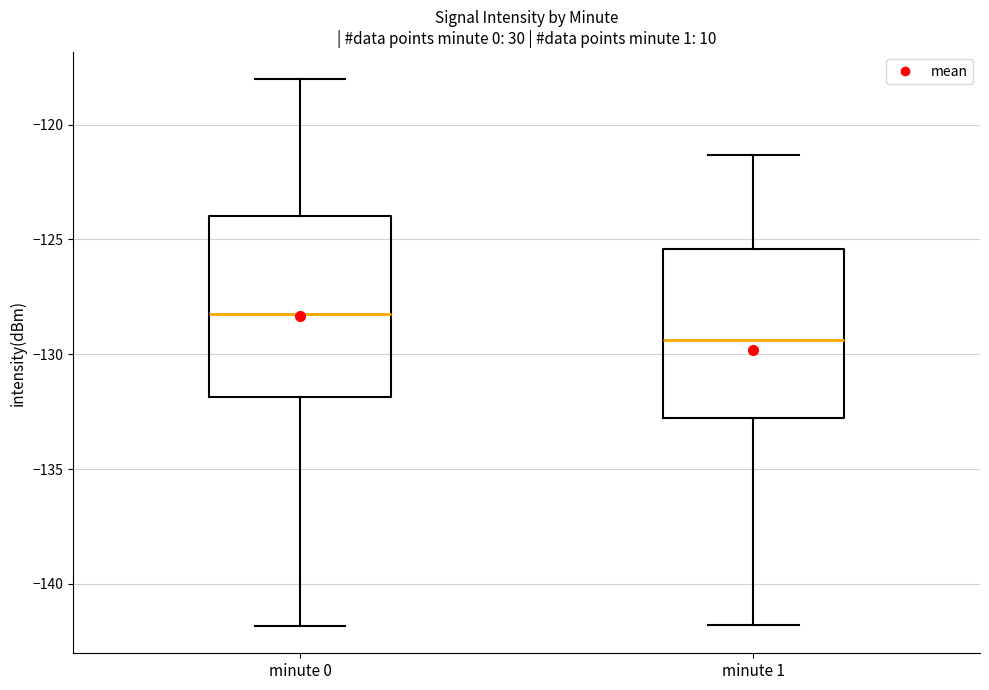

Reading left to right, read every box against the y-axis: the position of its median line, the range the box covers, and the ends of its whiskers. The values are not printed on the chart, so give them approximately, as read against the axis.

minute 0: median -128.5, box -132.0 to -124.0, whiskers -142.0 to -118.0
minute 1: median -129.5, box -133.0 to -125.5, whiskers -142.0 to -121.5